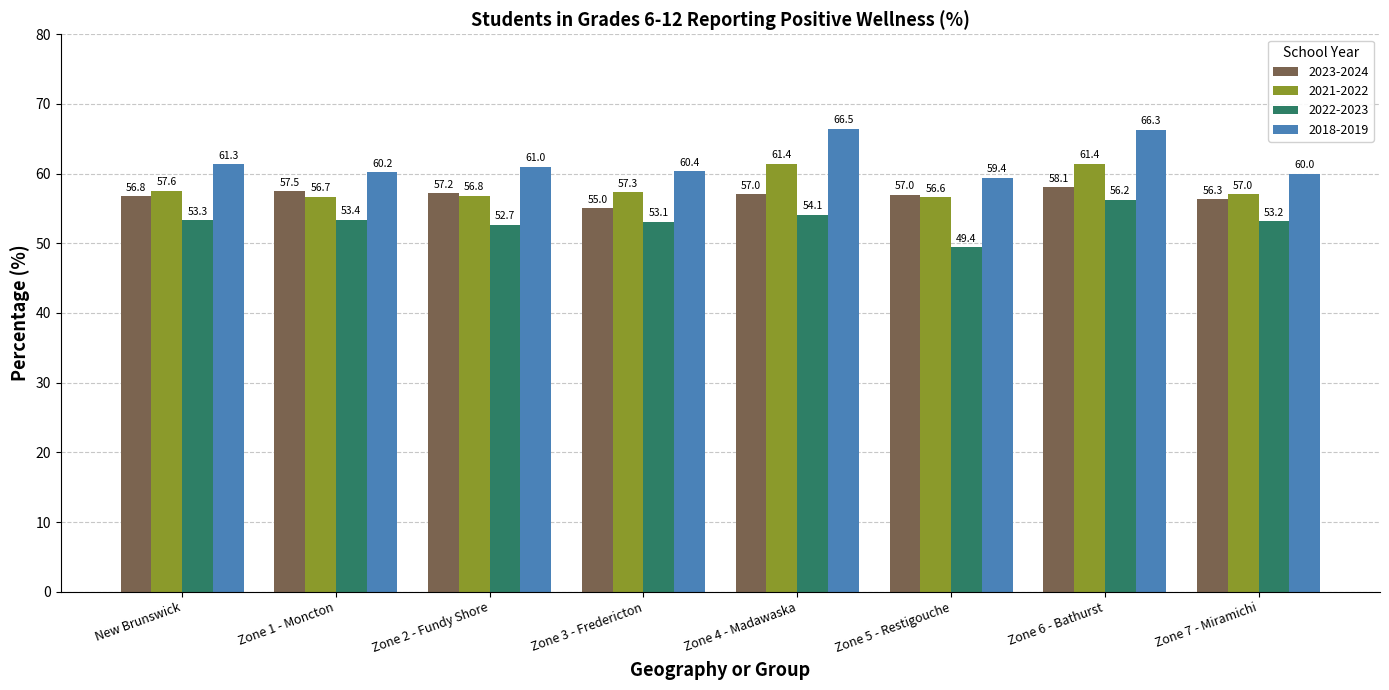

What is the difference between the maximum and minimum values in the 2022-2023 series?

6.8